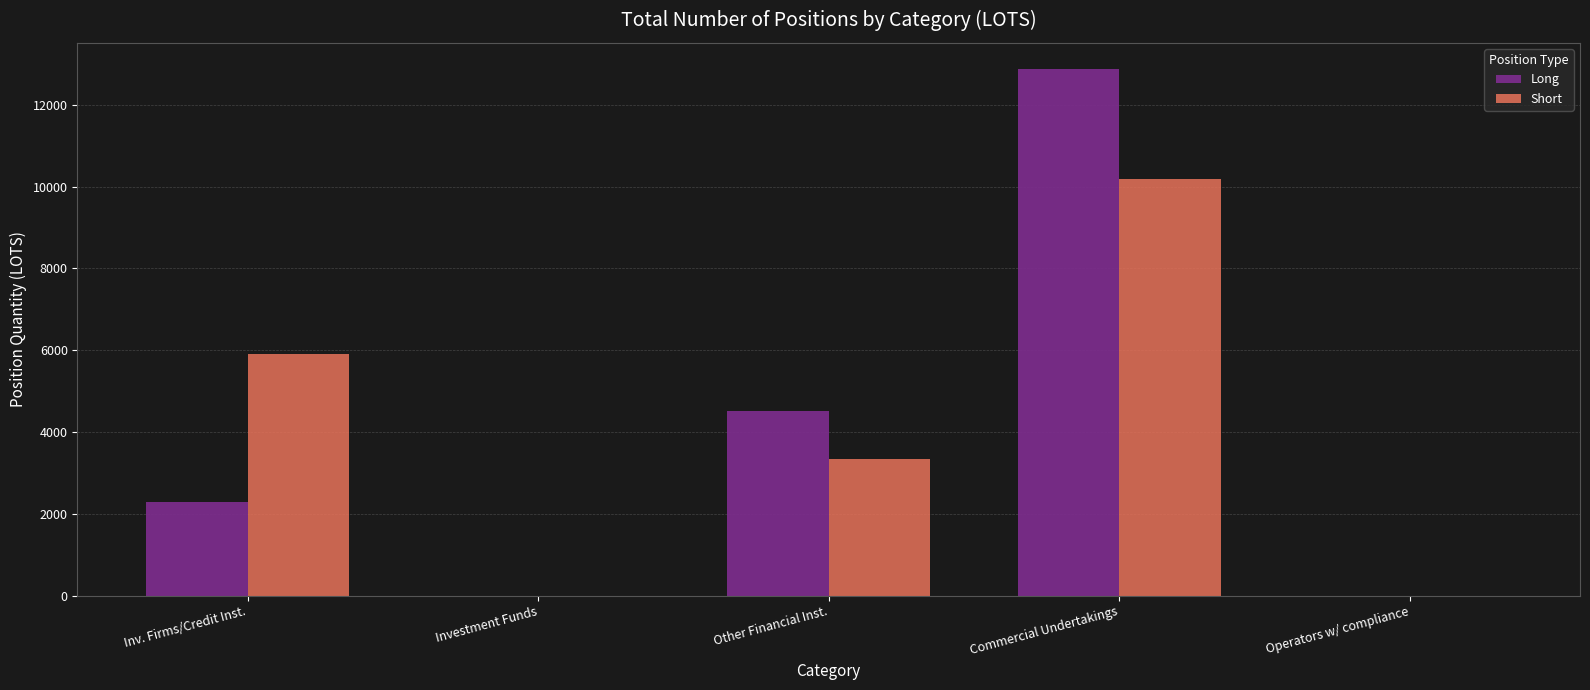

The Short series shows 2215.6 at Other Financial Inst.. True or false?

False